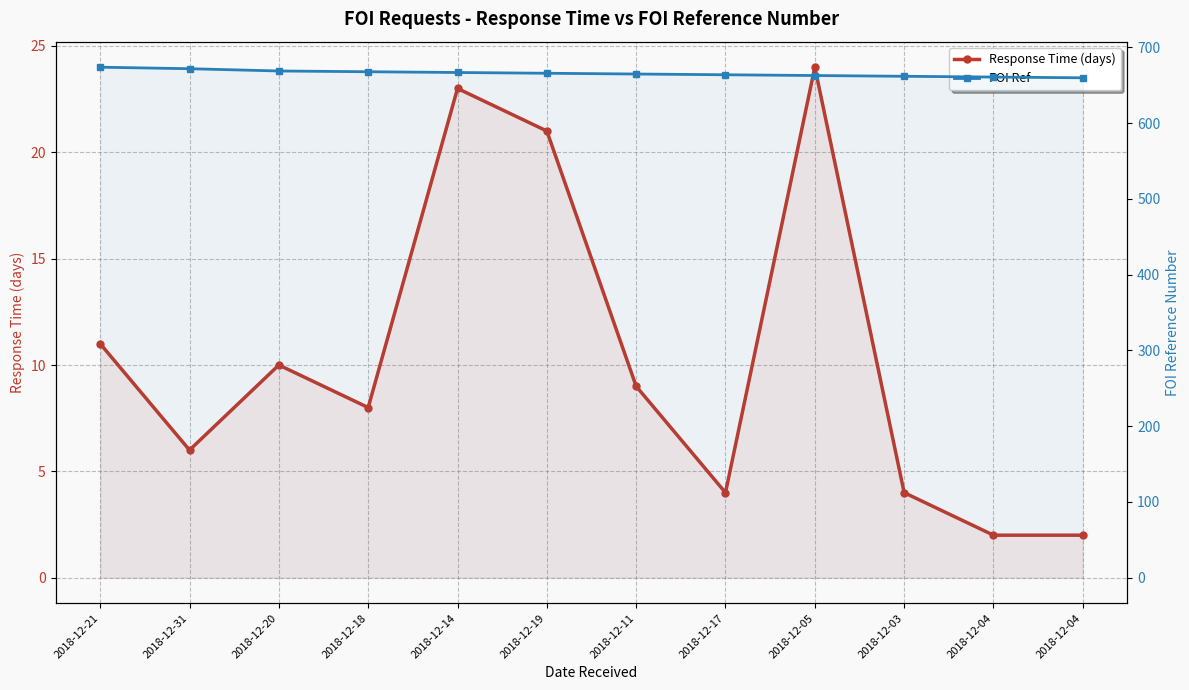

Reading left to right, what are all the values shown in this chart?

Response Time (days): 2018-12-21=11	2018-12-31=6	2018-12-20=10	2018-12-18=8	2018-12-14=23	2018-12-19=21	2018-12-11=9	2018-12-17=4	2018-12-05=24	2018-12-03=4	2018-12-04=2	2018-12-04=2
FOI Ref: 2018-12-21=674	2018-12-31=672	2018-12-20=669	2018-12-18=668	2018-12-14=667	2018-12-19=666	2018-12-11=665	2018-12-17=664	2018-12-05=663	2018-12-03=662	2018-12-04=661	2018-12-04=660